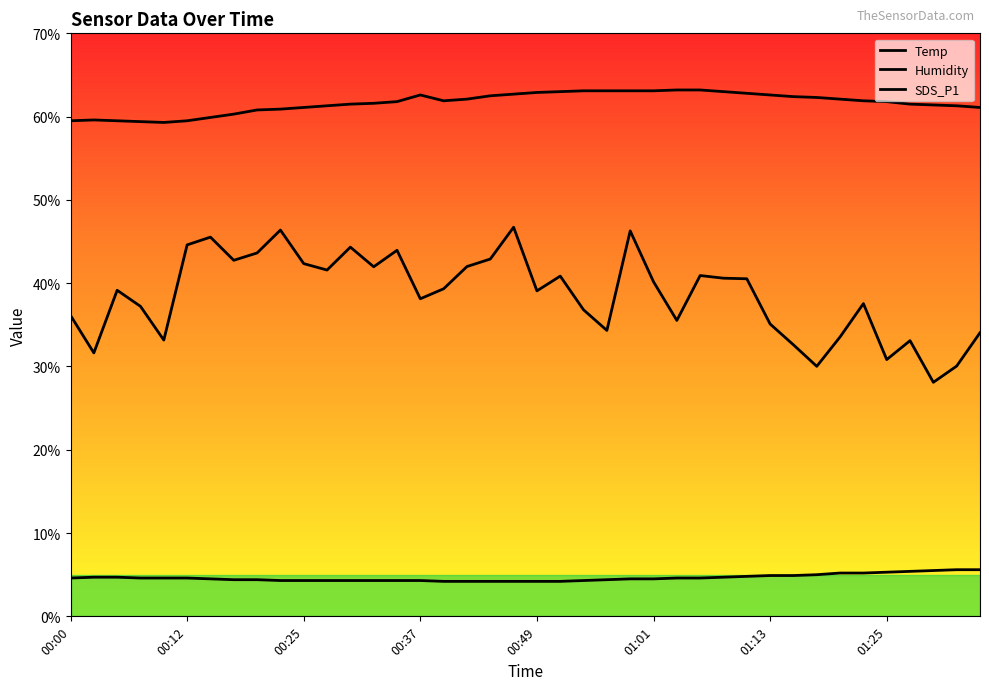

Which series has the largest range (max minus min)?

SDS_P1